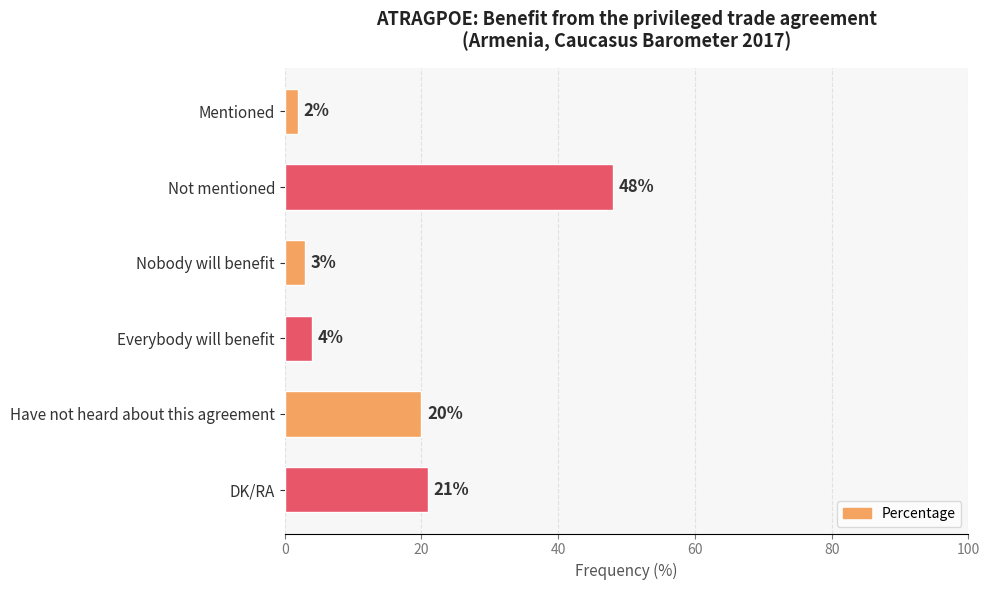

The value at Not mentioned is 65. True or false?

False